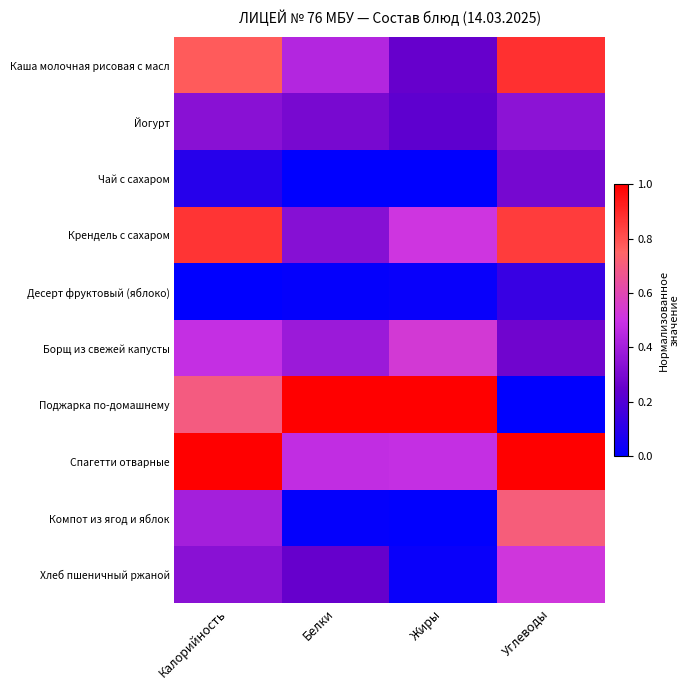

Count the number of data series in this chart.

10